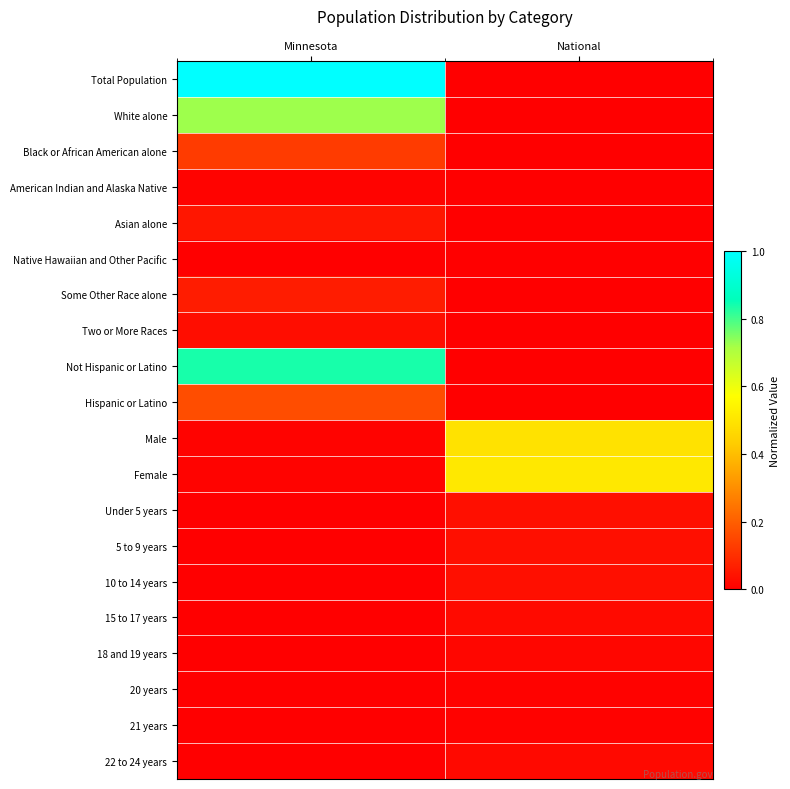

Reading left to right, transcribe all the data shown in this chart.

Total Population: Minnesota=1.0	National=0.0
White alone: Minnesota=0.7	National=0.0
Black or African American alone: Minnesota=0.1	National=0.0
American Indian and Alaska Native: Minnesota=0.0	National=0.0
Asian alone: Minnesota=0.0	National=0.0
Native Hawaiian and Other Pacific: Minnesota=0.0	National=0.0
Some Other Race alone: Minnesota=0.1	National=0.0
Two or More Races: Minnesota=0.0	National=0.0
Not Hispanic or Latino: Minnesota=0.8	National=0.0
Hispanic or Latino: Minnesota=0.2	National=0.0
Male: Minnesota=0.0	National=0.5
Female: Minnesota=0.0	National=0.5
Under 5 years: Minnesota=0.0	National=0.0
5 to 9 years: Minnesota=0.0	National=0.0
10 to 14 years: Minnesota=0.0	National=0.0
15 to 17 years: Minnesota=0.0	National=0.0
18 and 19 years: Minnesota=0.0	National=0.0
20 years: Minnesota=0.0	National=0.0
21 years: Minnesota=0.0	National=0.0
22 to 24 years: Minnesota=0.0	National=0.0